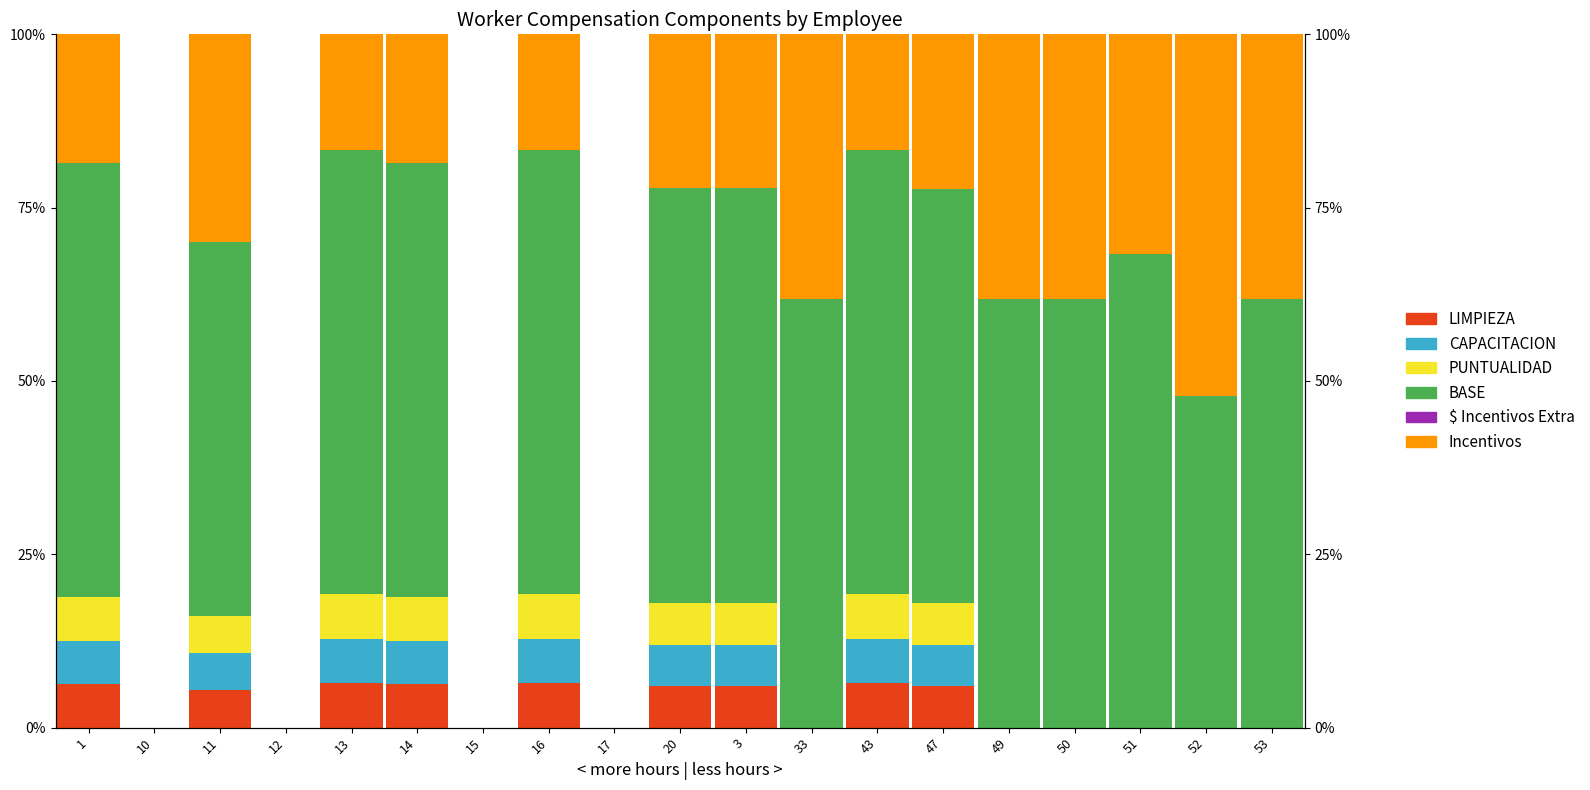

True or false: Incentivos has a value of 0.0 at 10.

True